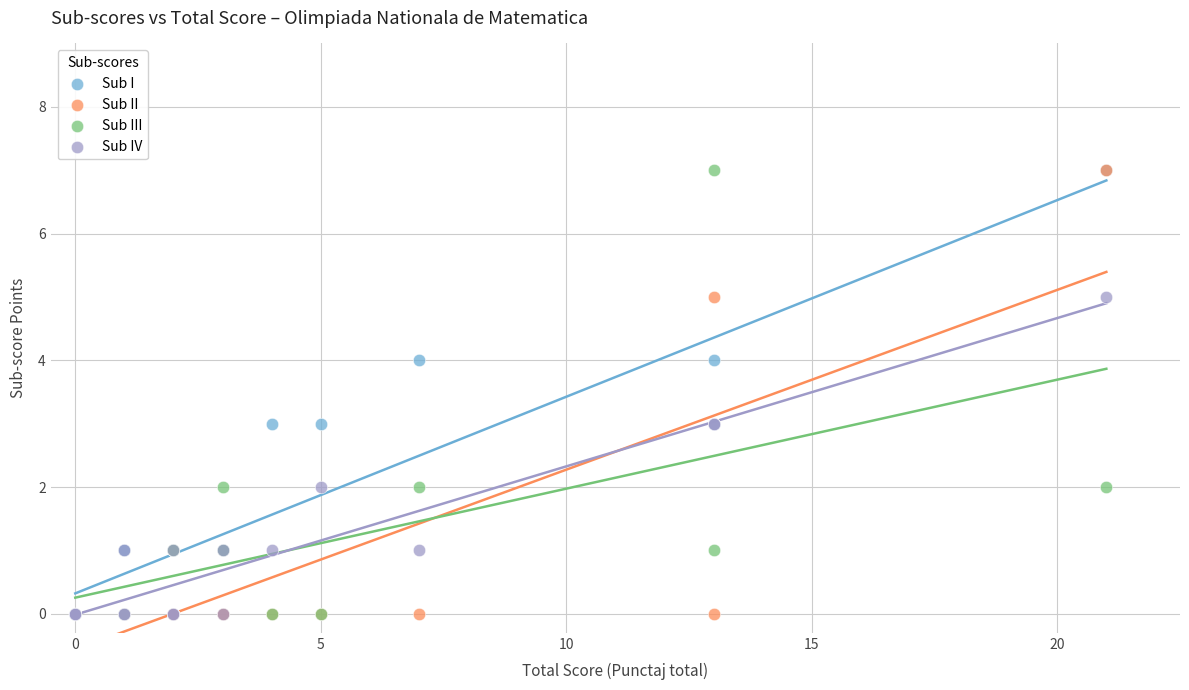

What are all the series names shown in the legend?

Sub I, Sub II, Sub III, Sub IV